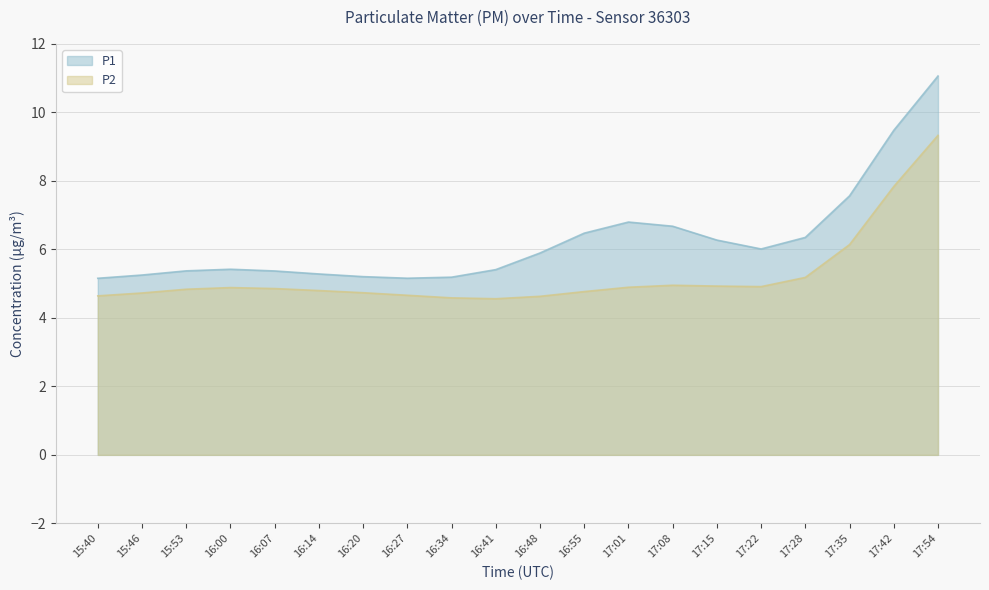

How many lines are shown in the chart?

2